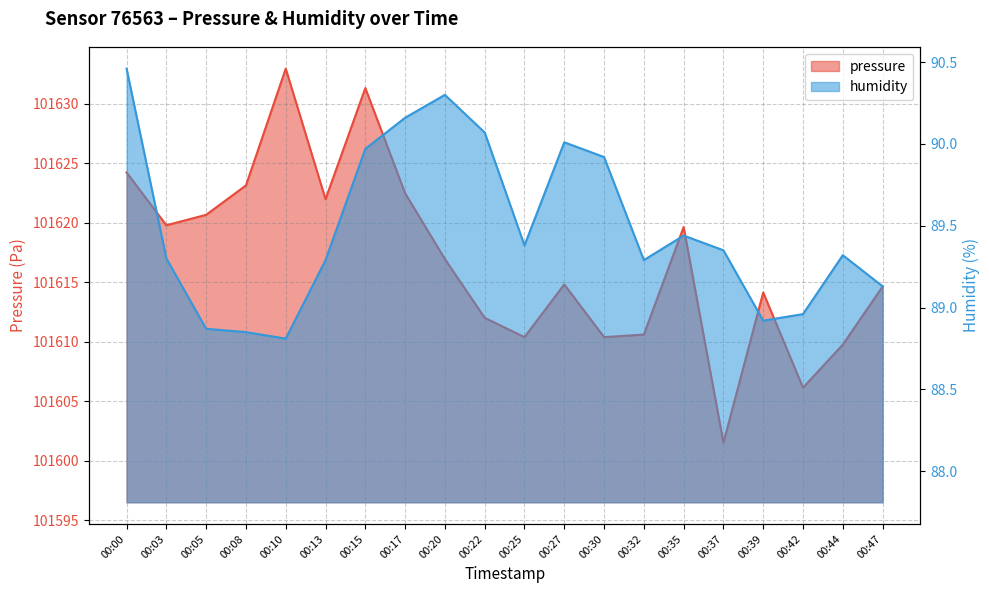

What is the value of the humidity point at the 19th from the left?

89.3